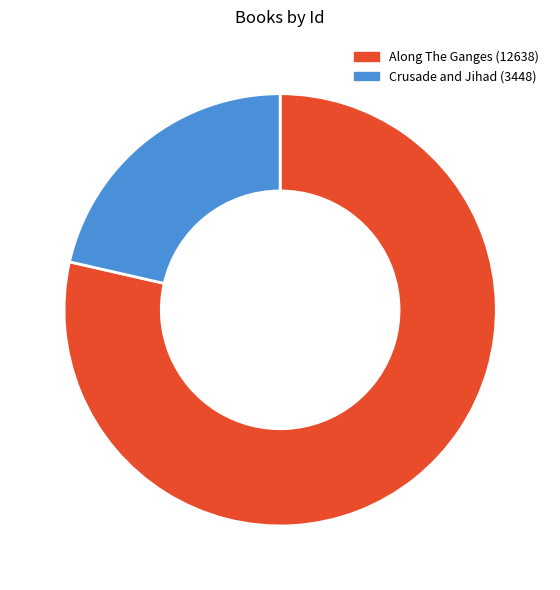

True or false: Along The Ganges accounts for 79% of the total.

True